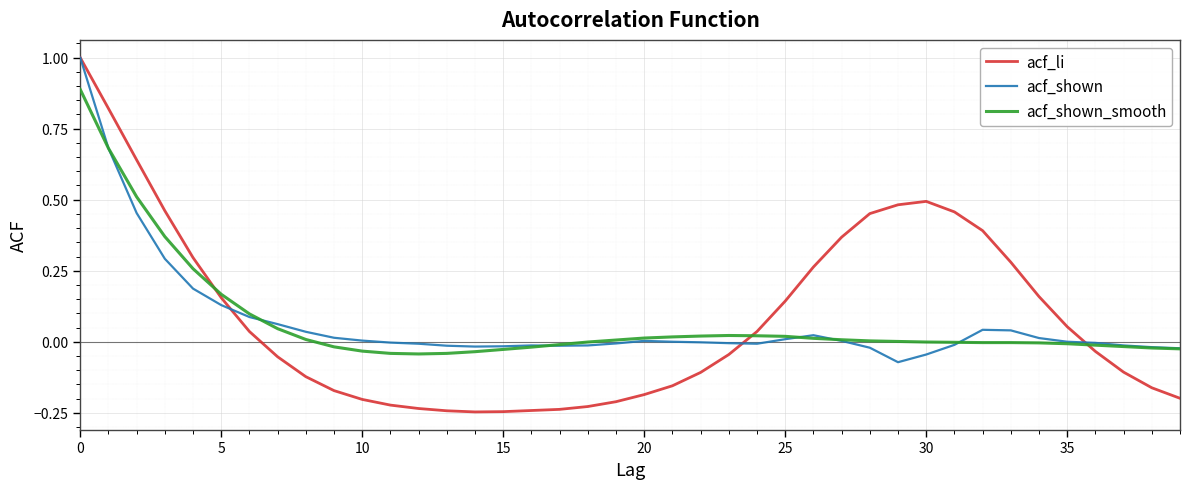

Which series has the largest total across all categories?

acf_li